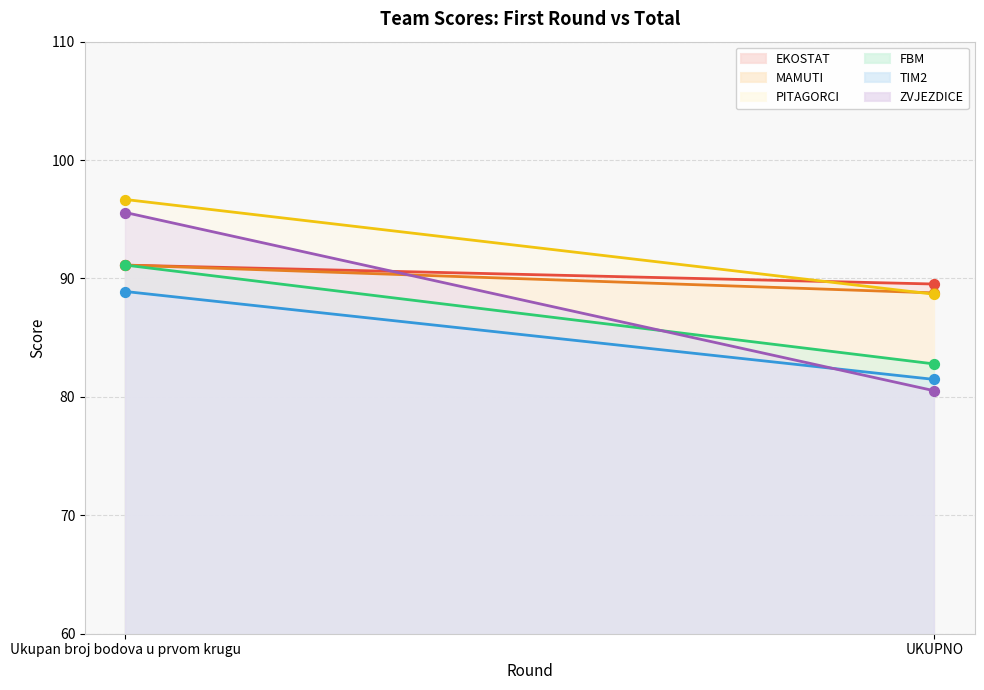

At how many categories does at least one series exceed 88?

2